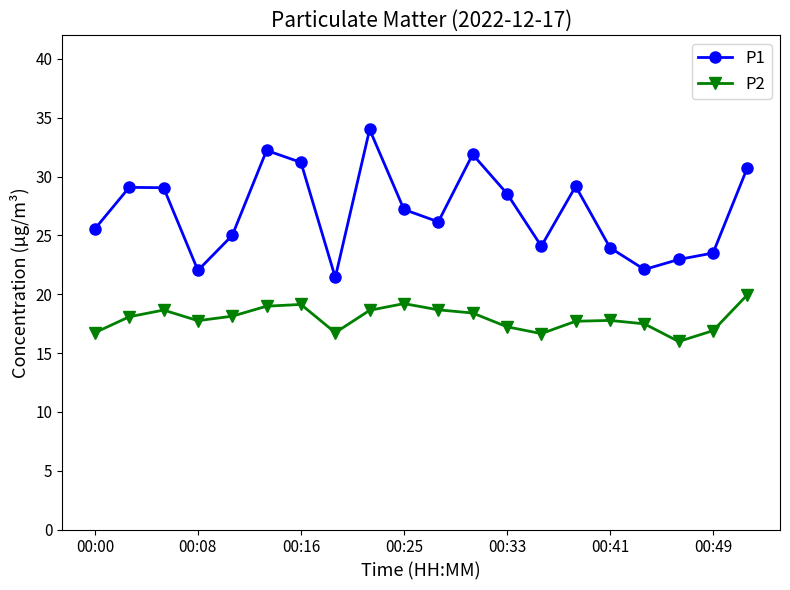

What is the value of the P2 point at the 10th from the left?

19.2